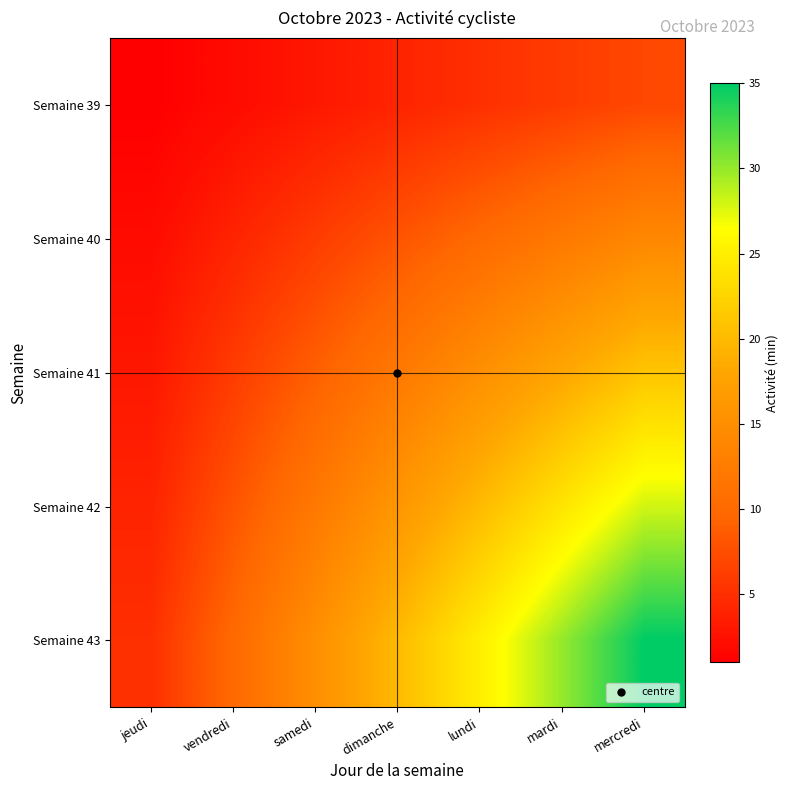

Reading left to right, list all the values displayed in this chart.

Semaine 39: jeudi=1	vendredi=2	samedi=3	dimanche=4	lundi=5	mardi=6	mercredi=7
Semaine 40: jeudi=2	vendredi=4	samedi=6	dimanche=8	lundi=10	mardi=12	mercredi=14
Semaine 41: jeudi=3	vendredi=6	samedi=9	dimanche=12	lundi=15	mardi=18	mercredi=21
Semaine 42: jeudi=4	vendredi=8	samedi=12	dimanche=16	lundi=20	mardi=24	mercredi=28
Semaine 43: jeudi=5	vendredi=10	samedi=15	dimanche=20	lundi=25	mardi=30	mercredi=35